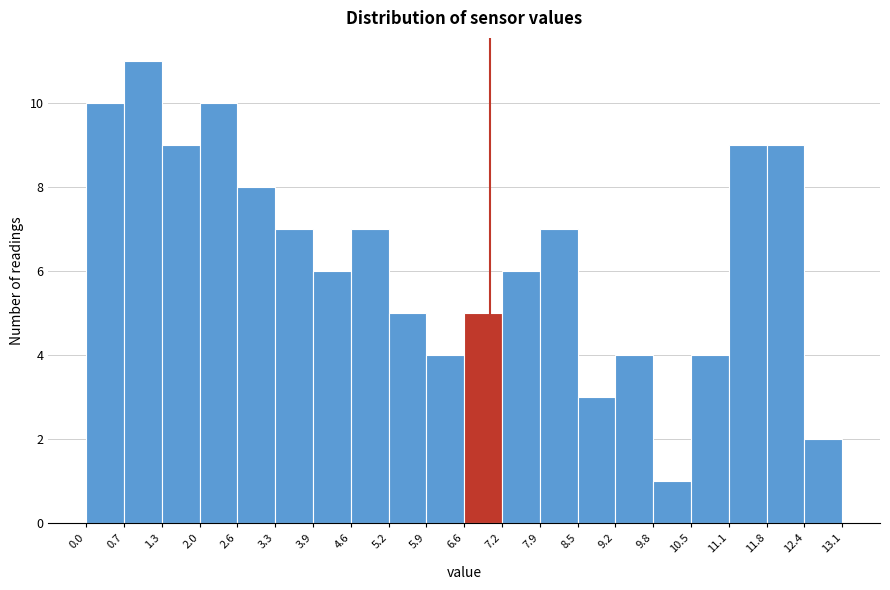

Reading left to right, list every bar in this chart as the range it spans on the x-axis followed by its height. The values are not printed on the chart, so give them approximately, as read against the axis.

0.0 to 0.7: 10
0.7 to 1.3: 11
1.3 to 2.0: 9
2.0 to 2.6: 10
2.6 to 3.3: 8
3.3 to 3.9: 7
3.9 to 4.6: 6
4.6 to 5.2: 7
5.2 to 5.9: 5
5.9 to 6.6: 4
6.6 to 7.2: 5
7.2 to 7.9: 6
7.9 to 8.5: 7
8.5 to 9.2: 3
9.2 to 9.8: 4
9.8 to 10.5: 1
10.5 to 11.1: 4
11.1 to 11.8: 9
11.8 to 12.4: 9
12.4 to 13.1: 2